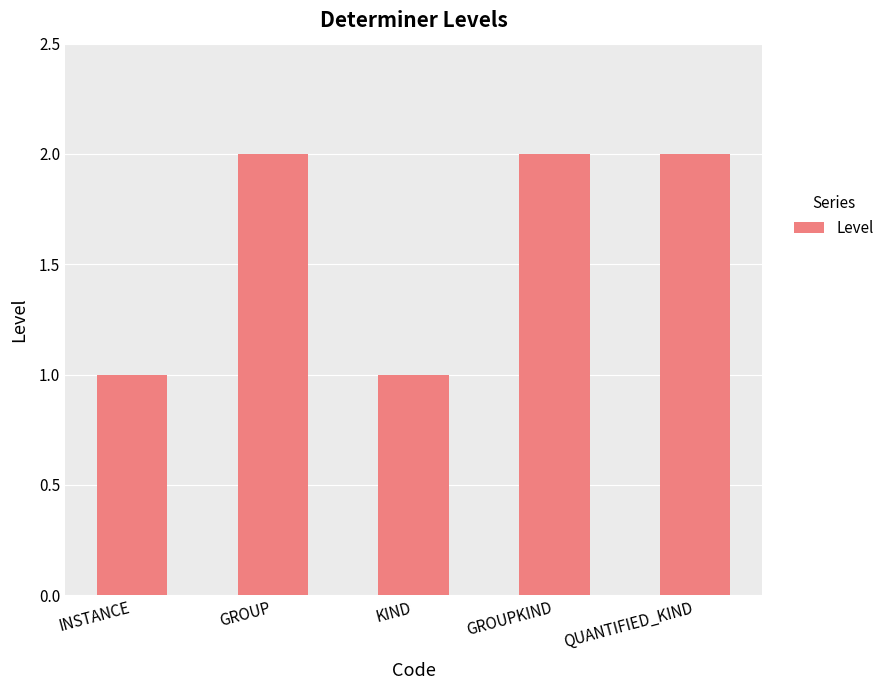

What position from the left is GROUP?

2